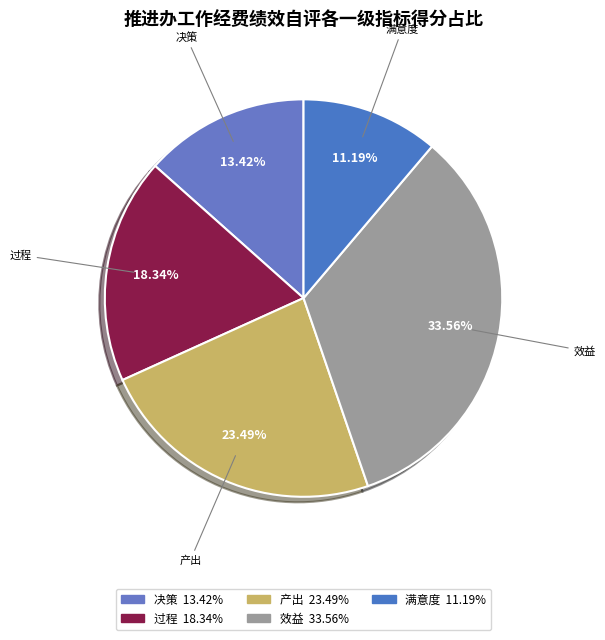

Rank the categories by value from lowest to highest.

满意度, 决策, 过程, 产出, 效益